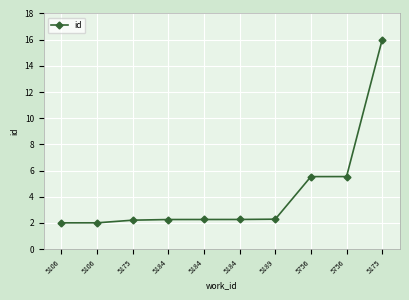

True or false: there are more than 1 points higher than both neighbors.

False